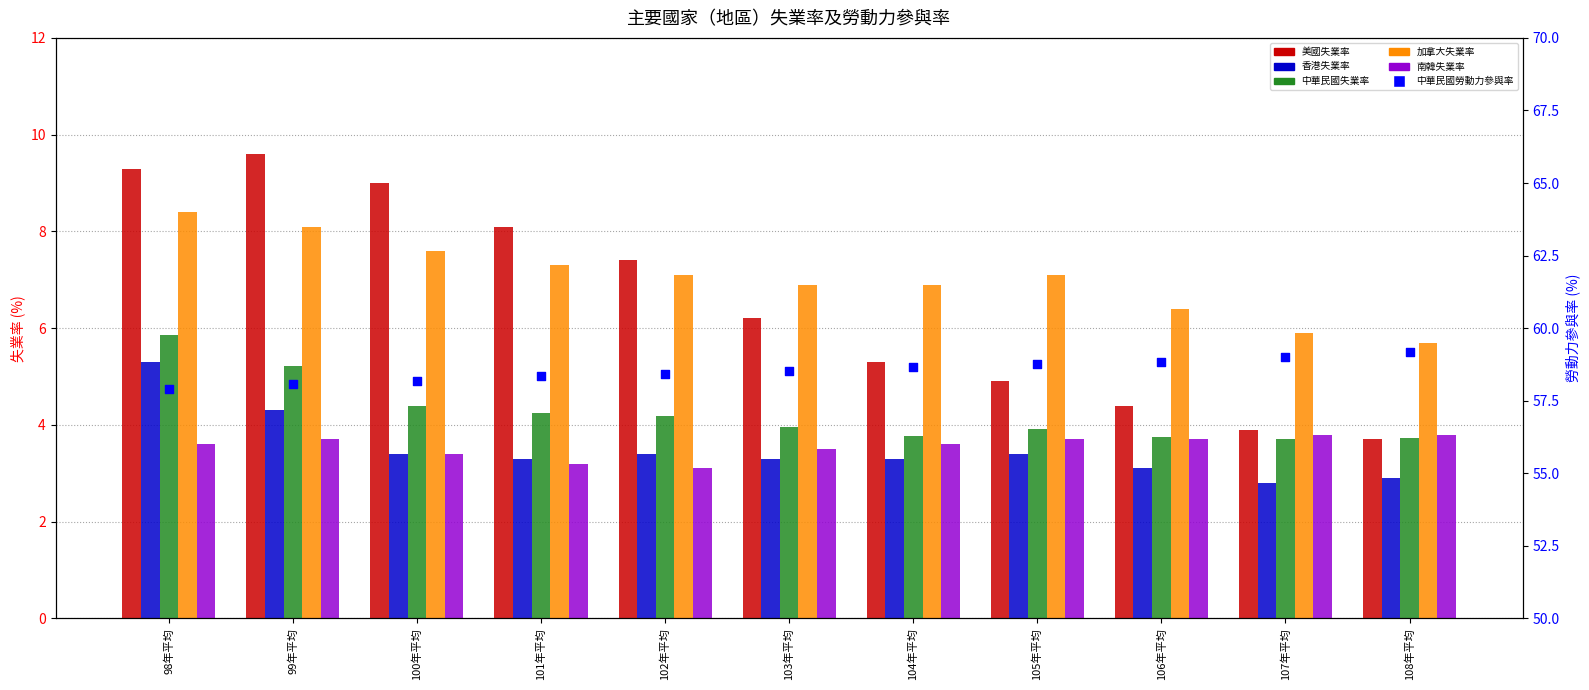

At which category is the sum across all series the highest?

98年平均